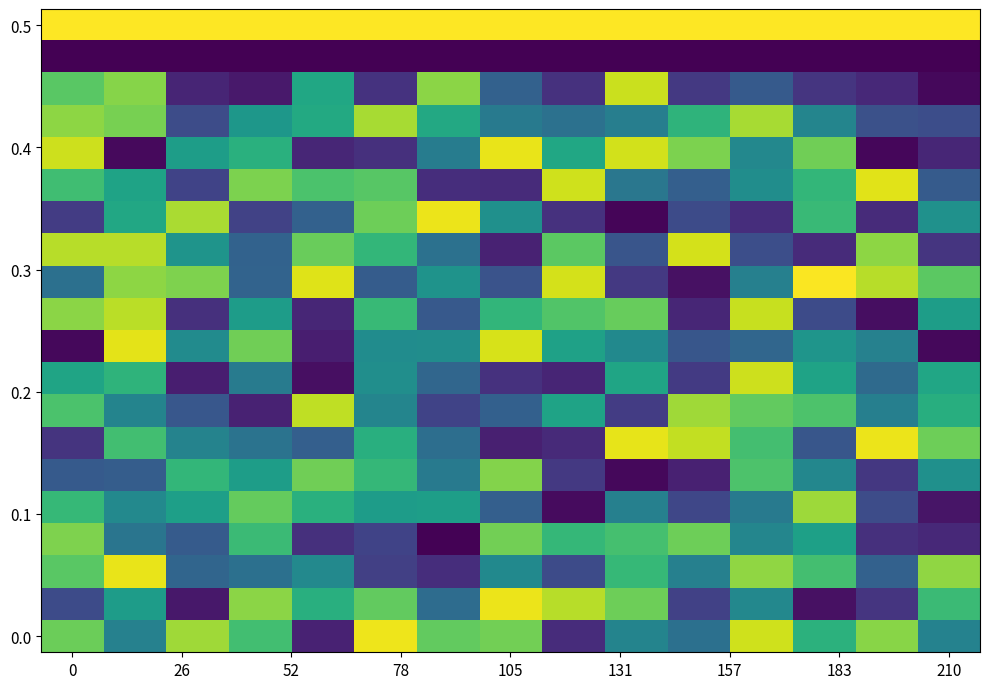

Which series has the largest total across all categories?

0.5